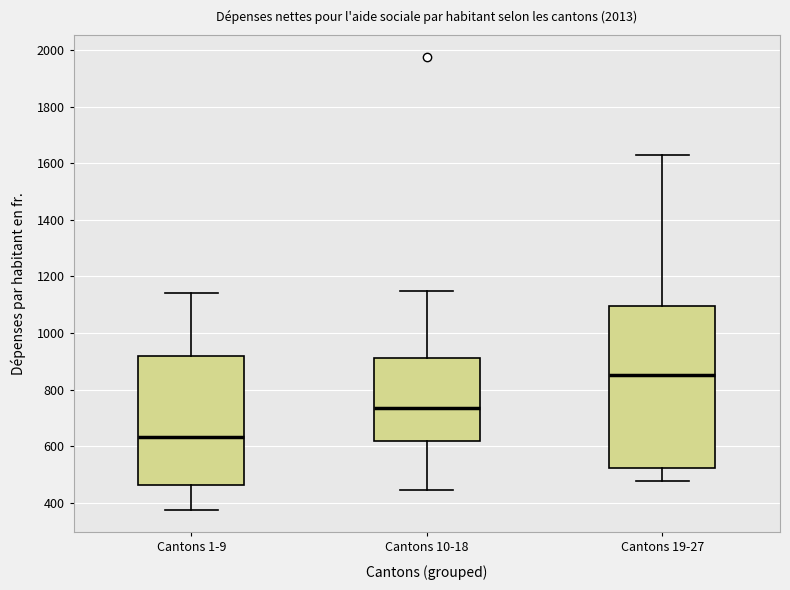

Which box's median line is the highest?

Cantons 19-27